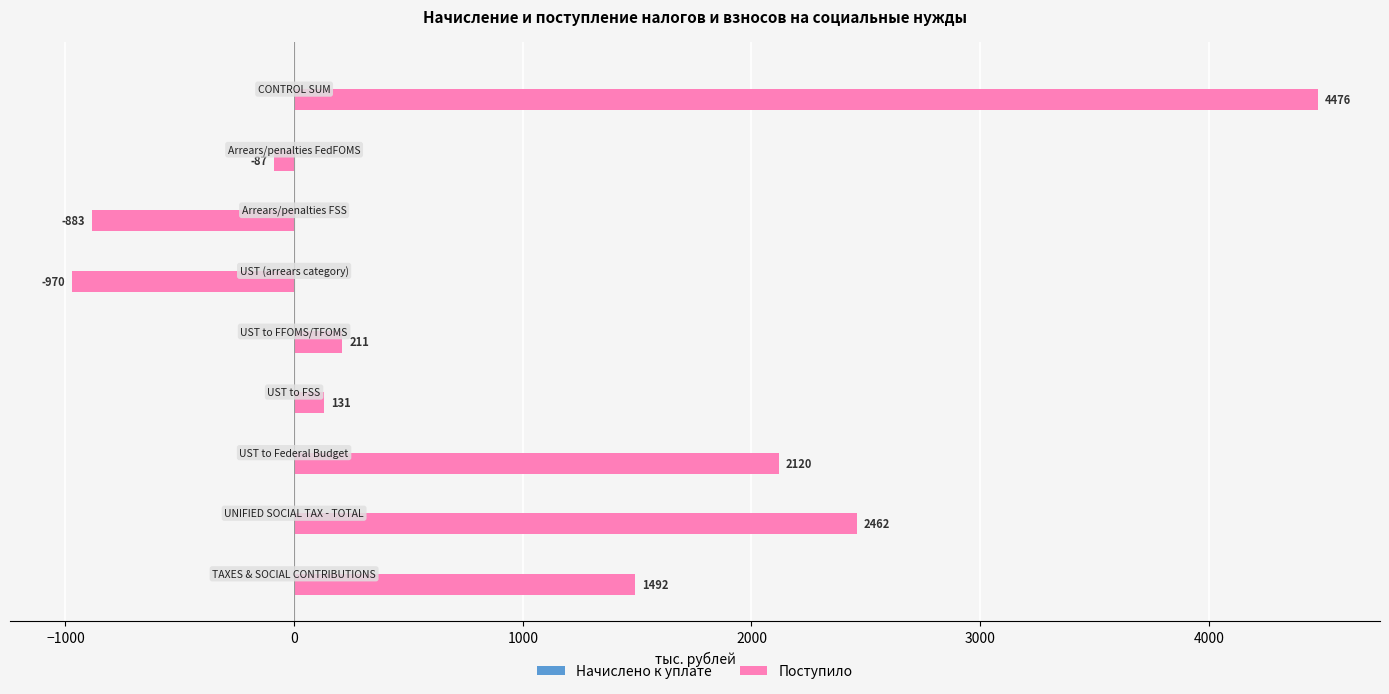

What is the smallest value displayed?

-970